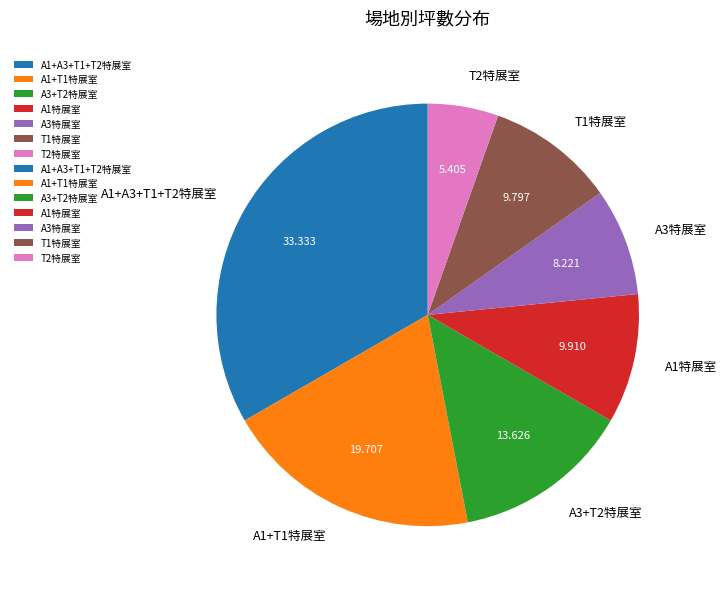

How many segments does this pie chart have?

7